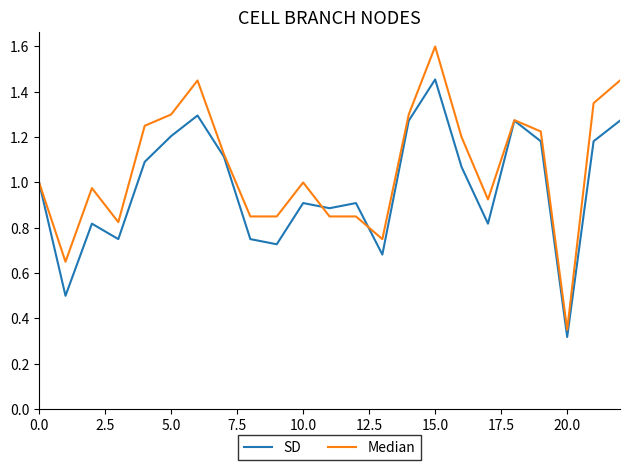

Which series has the largest total across all categories?

Median